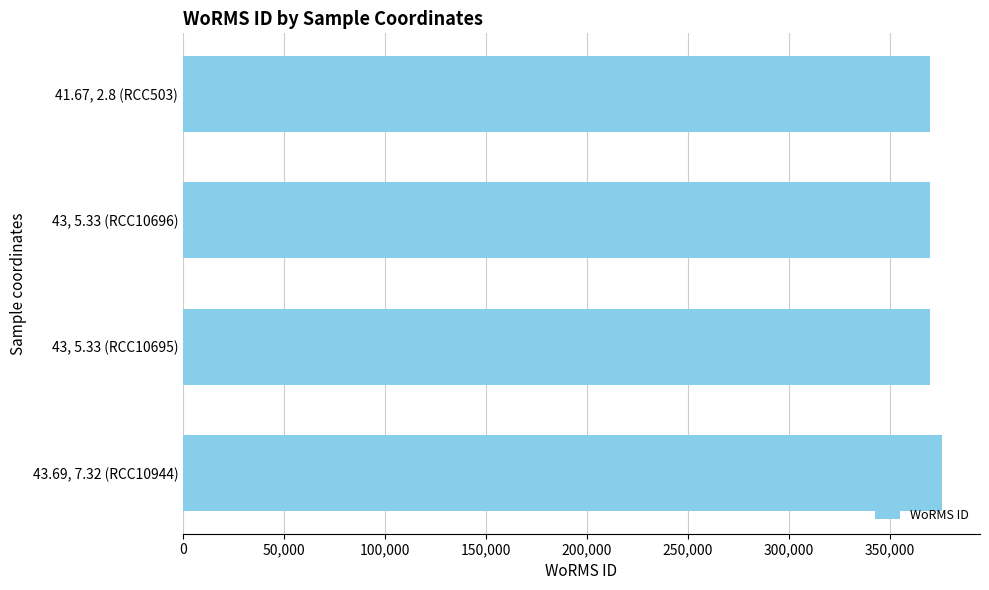

What is the ratio of the value at 43, 5.33 (RCC10695) to the value at 41.67, 2.8 (RCC503)?

1.0